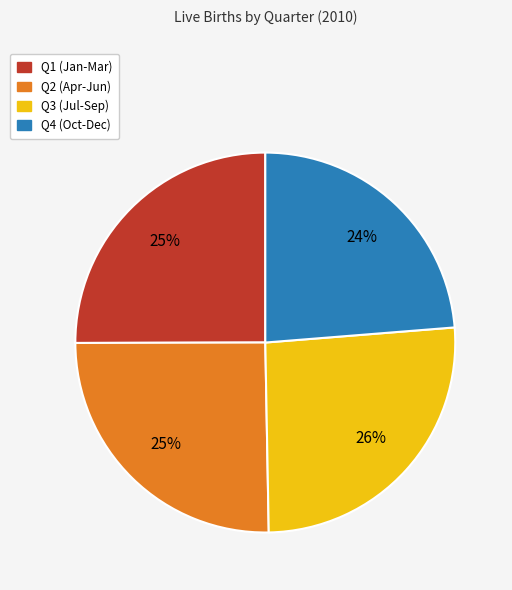

How many segments does this pie chart have?

4